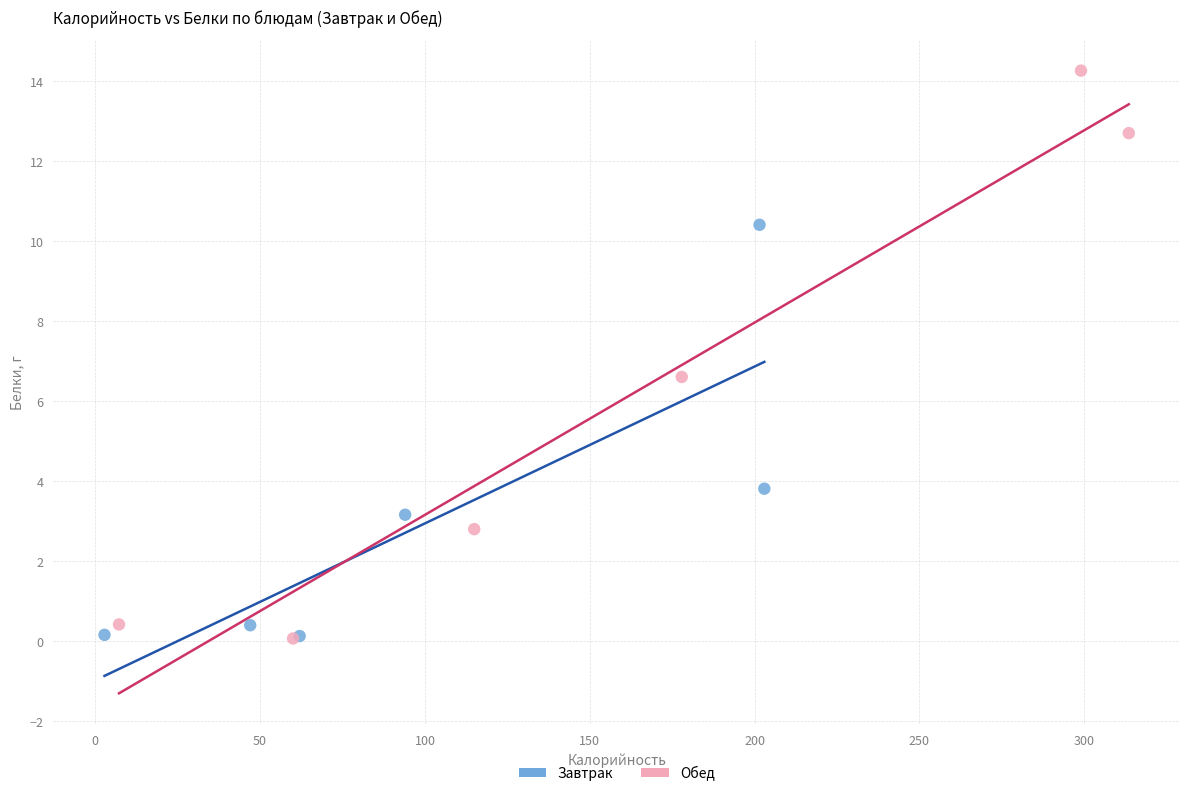

What are all the series names shown in the legend?

Завтрак, Обед